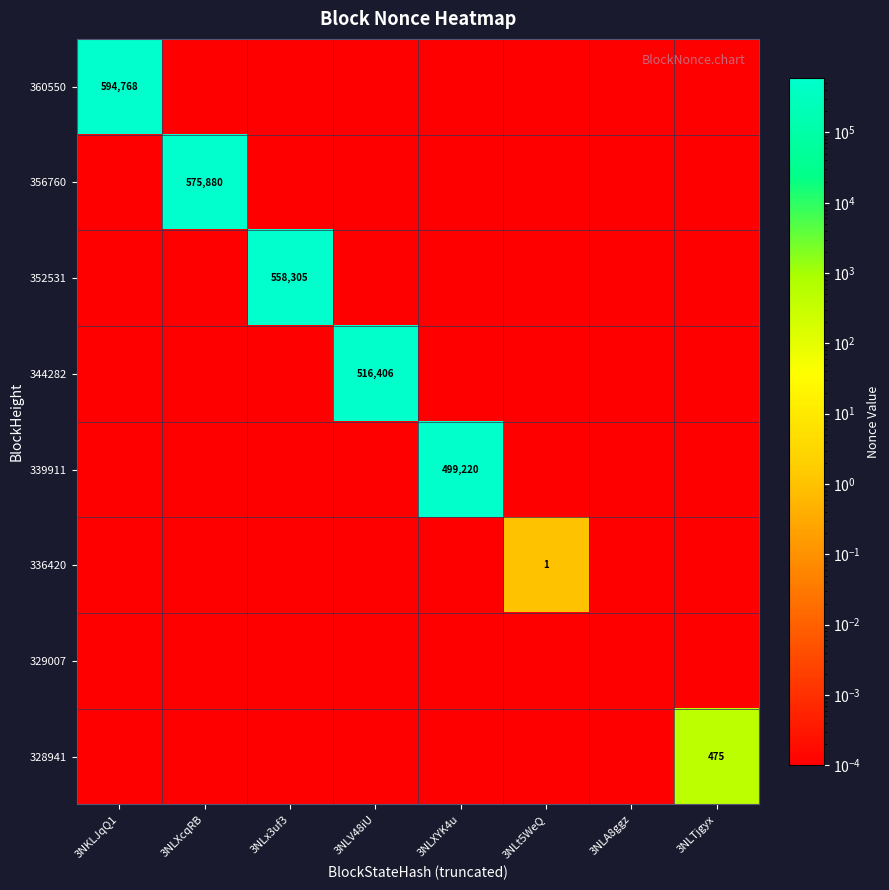

Which category has the lowest value in the 360550 series?

3NLXcqRB